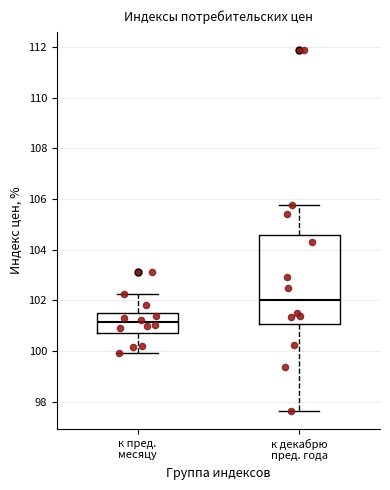

Which box has the lowest median line?

к пред. месяцу